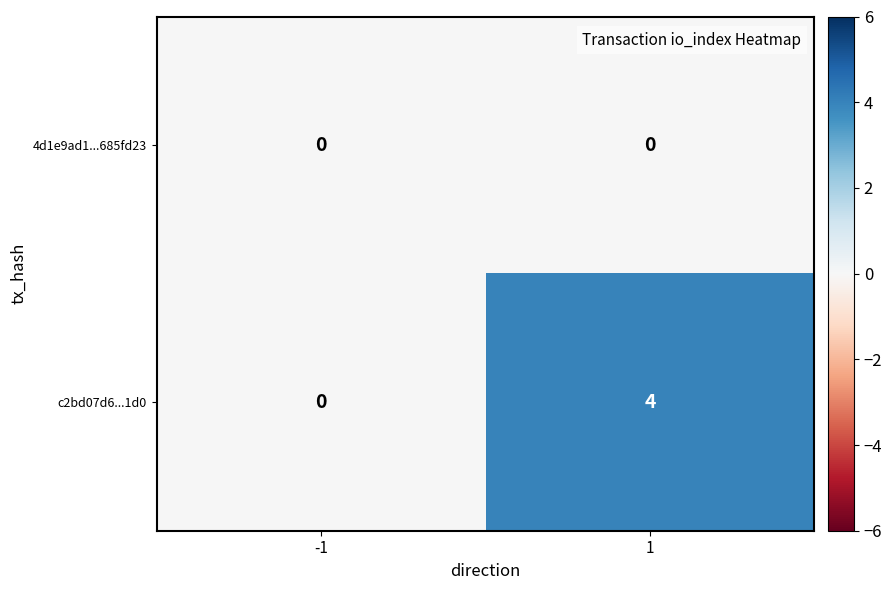

True or false: c2bd07d6...1d0 has a value of 0 at -1.

True